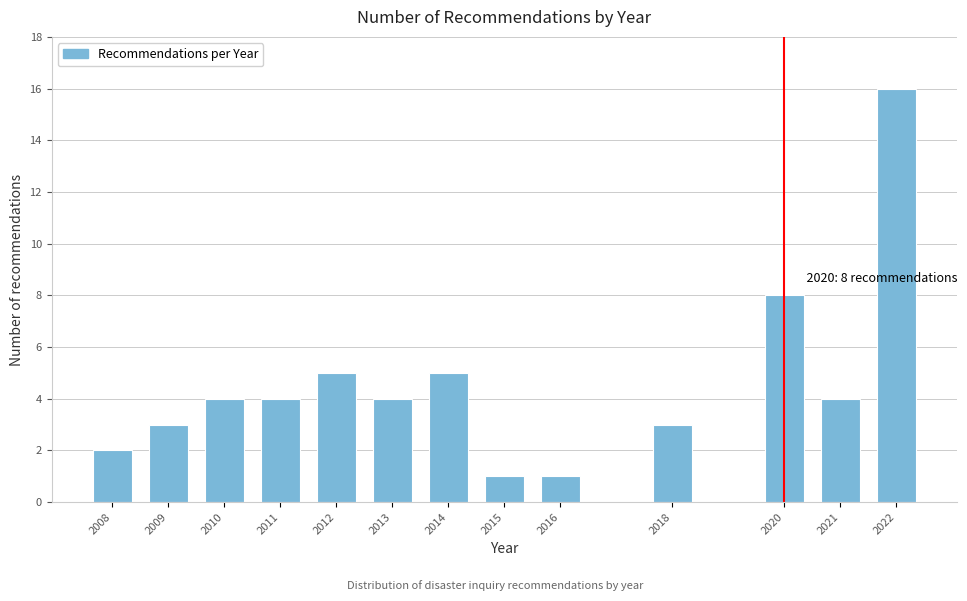

Reading right to left, what are all the values shown in this chart?

2022=16	2021=4	2020=8	2018=3	2016=1	2015=1	2014=5	2013=4	2012=5	2011=4	2010=4	2009=3	2008=2